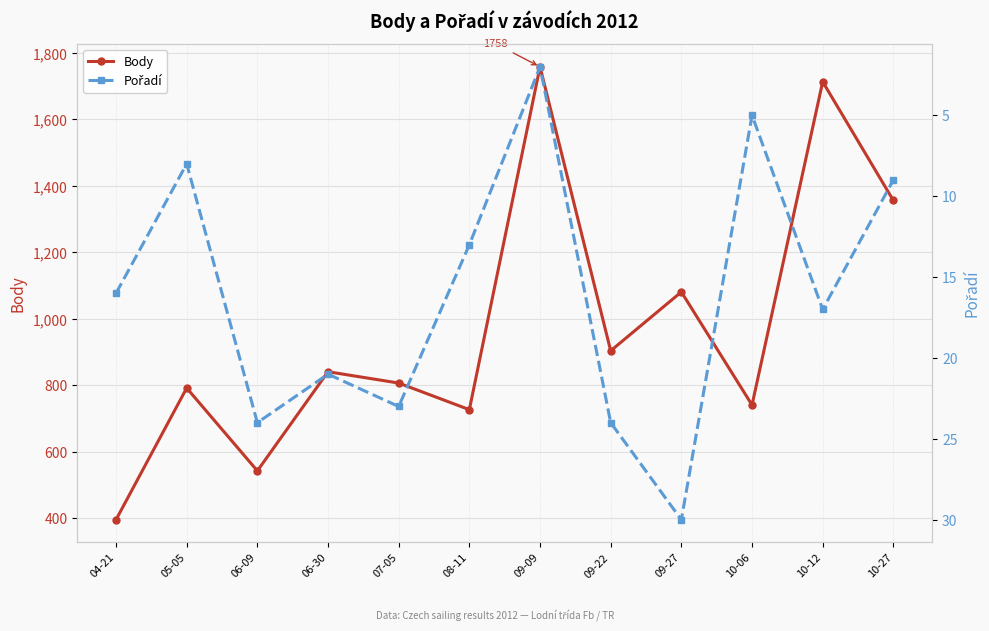

True or false: Pořadí and Body cross at least once.

False